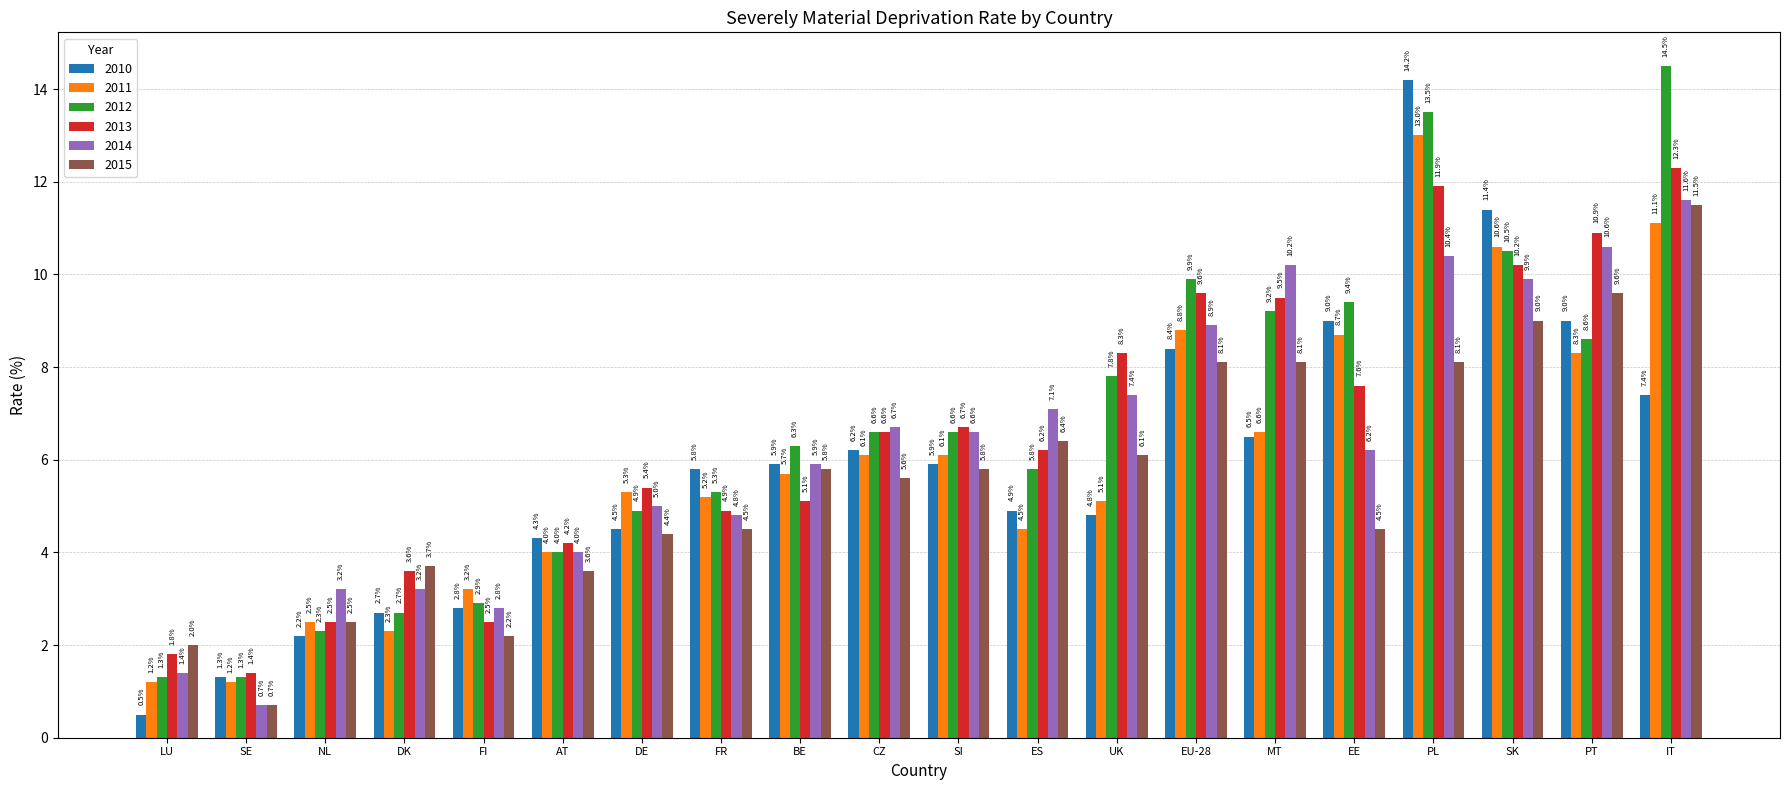

Is it true that 2013 equals 11.9 at UK?

False